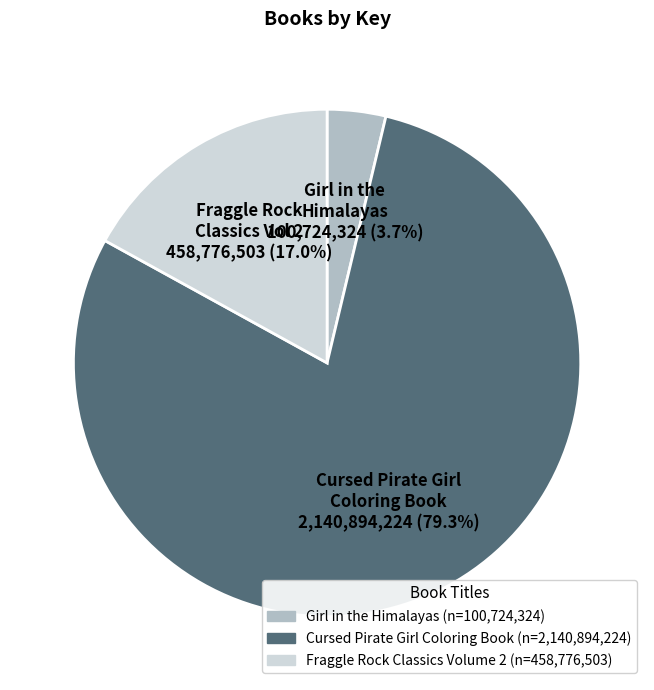

How much of the chart is everything except Cursed Pirate Girl Coloring Book?

20.7%